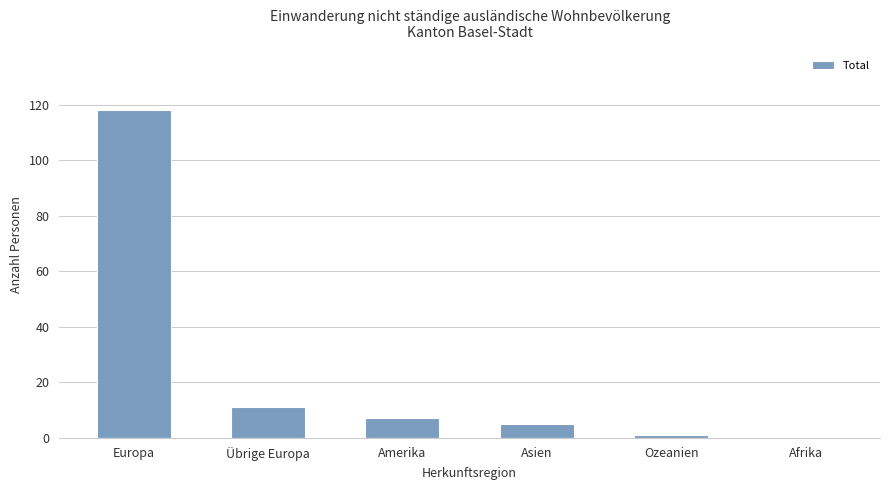

Between Europa and Übrige Europa, which is larger?

Europa